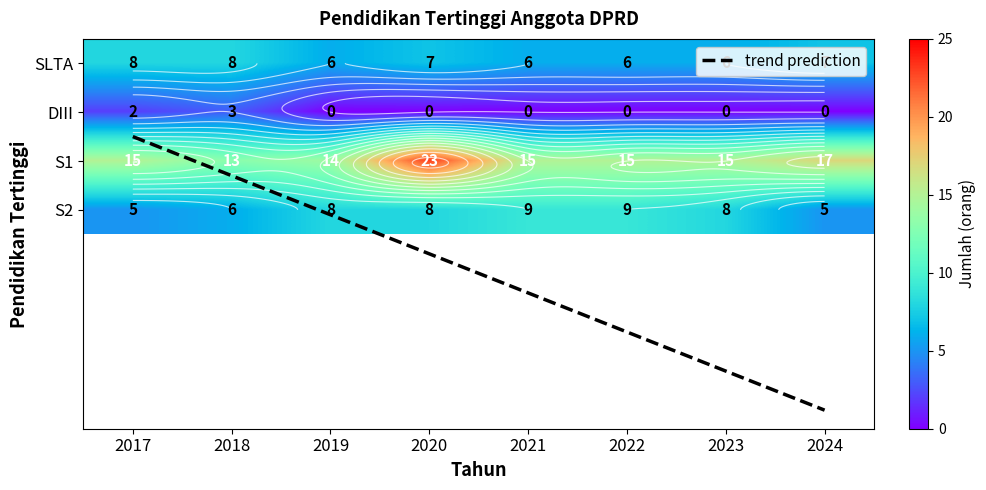

The SLTA series shows 14 at 2018. True or false?

False